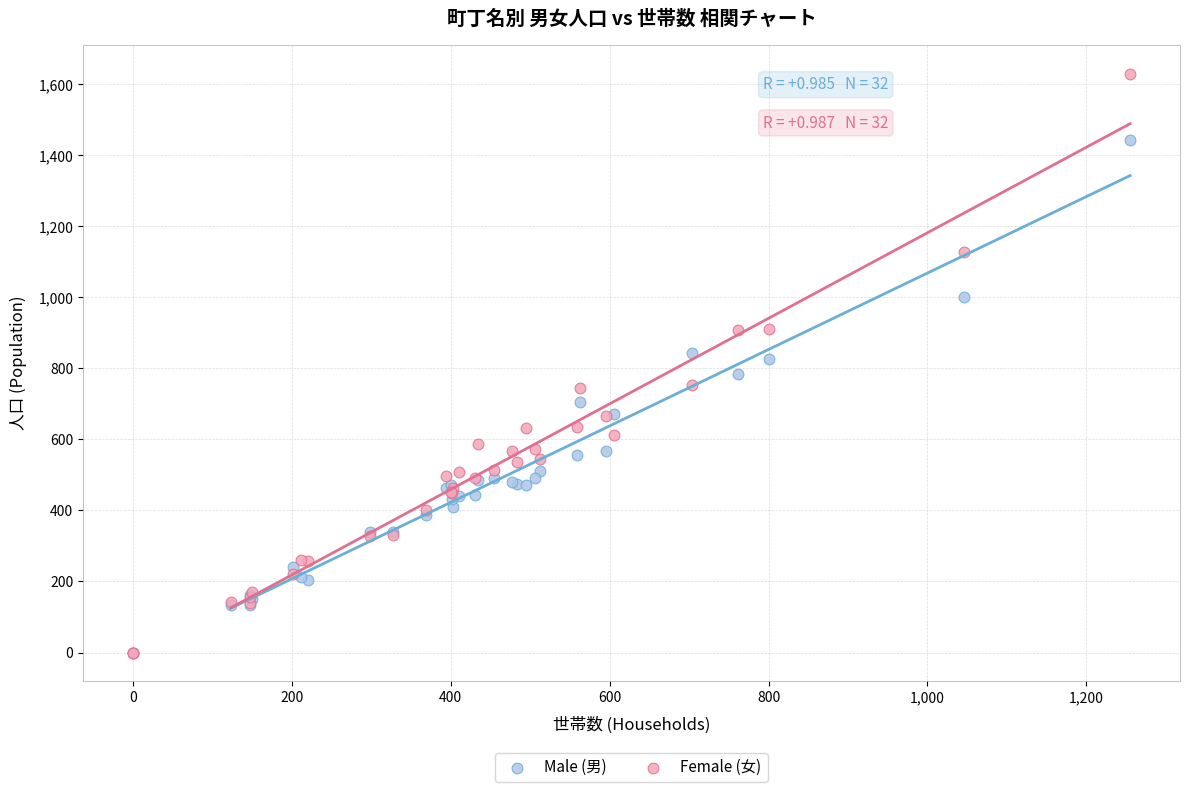

Which series contains the highest Y value?

Female (女)